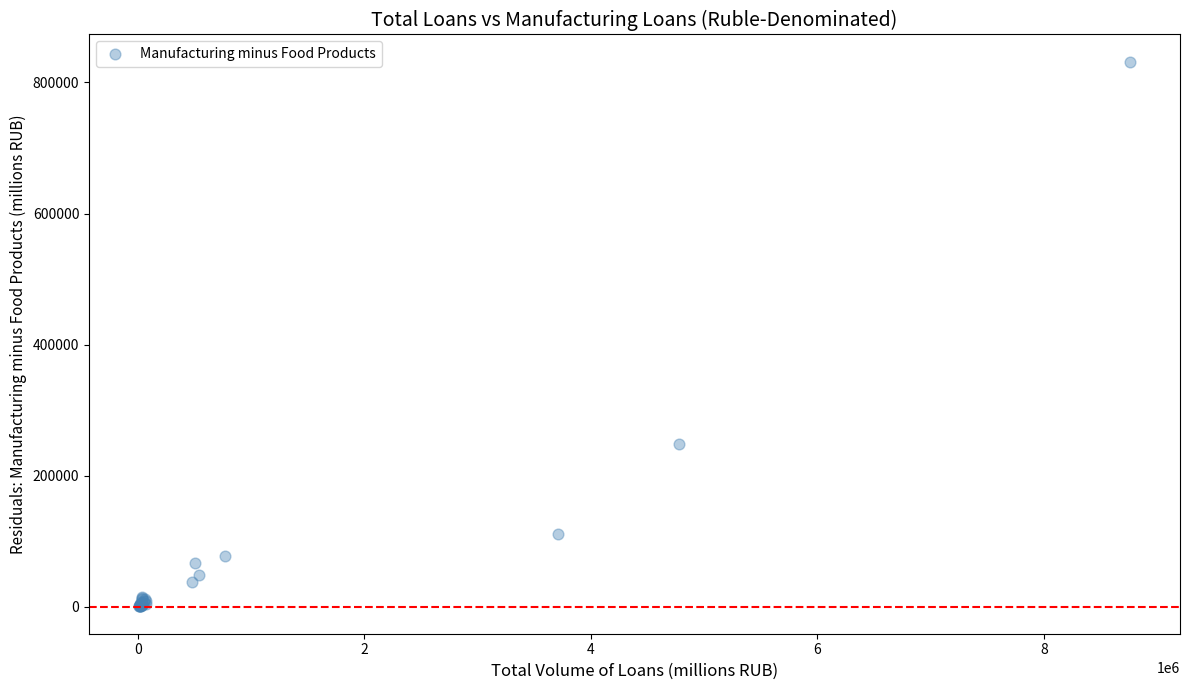

What Y value in the scatter plot is closest to 415962?

248739